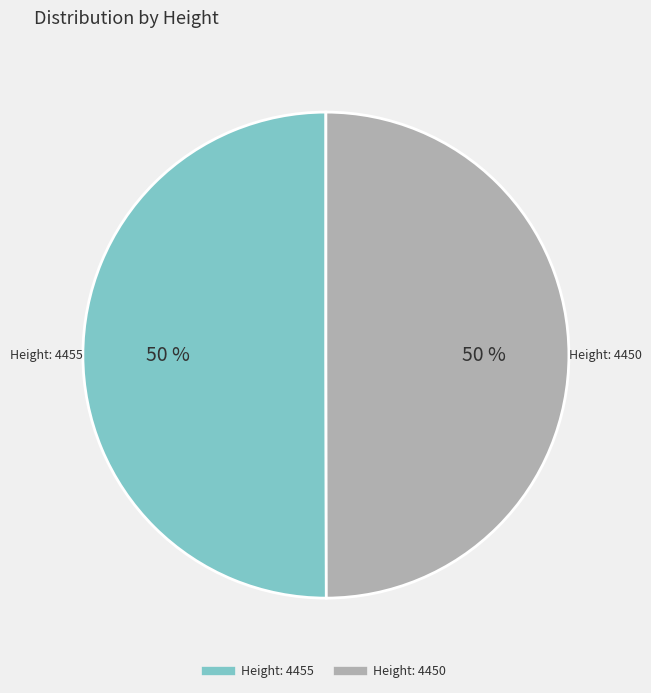

Approximately how many times larger is the value at Height: 4450 compared to Height: 4455?

1.0